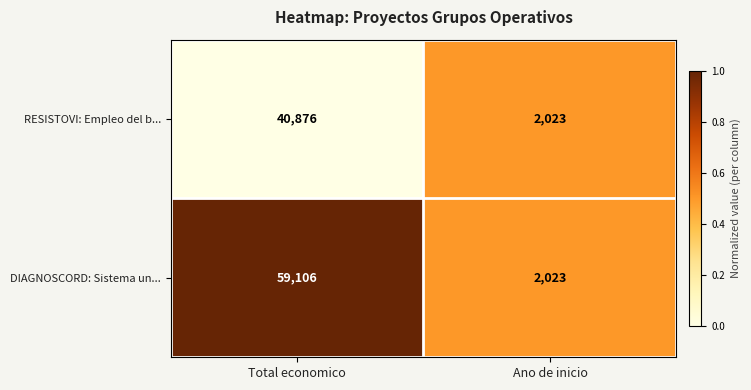

How many distinct data groups are displayed?

2